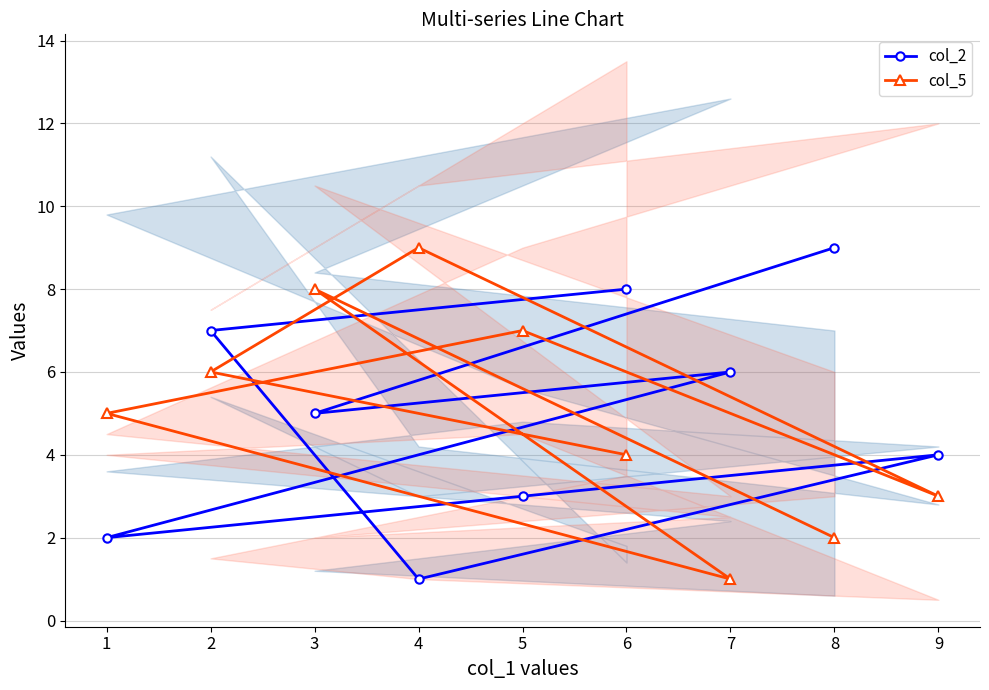

What is the average value of the col_5 series?

5